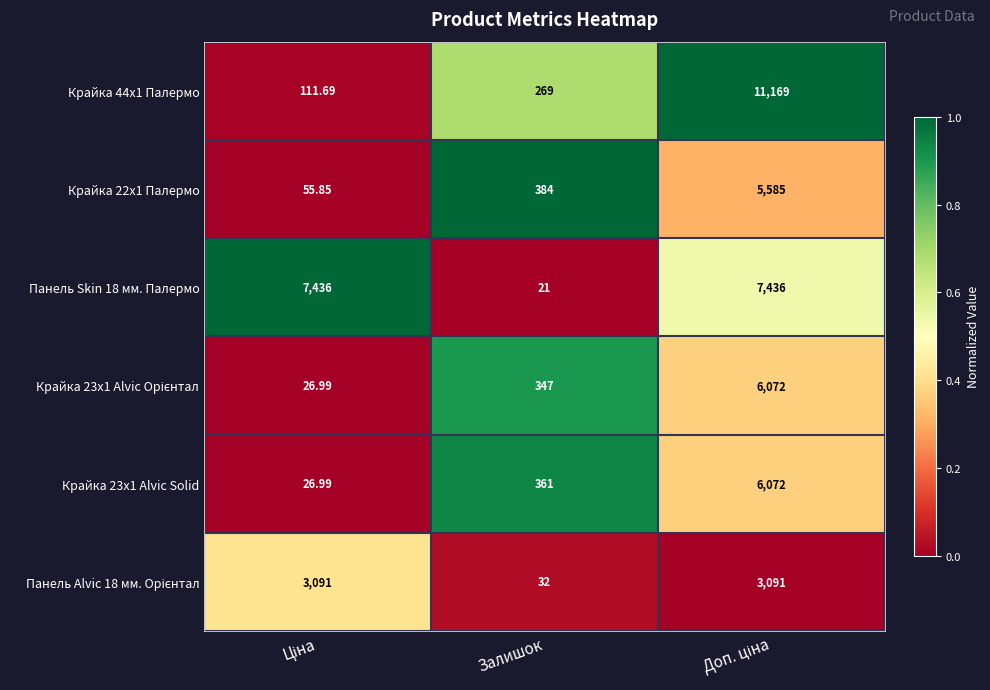

At which category does the chart reach its minimum across all series?

Залишок